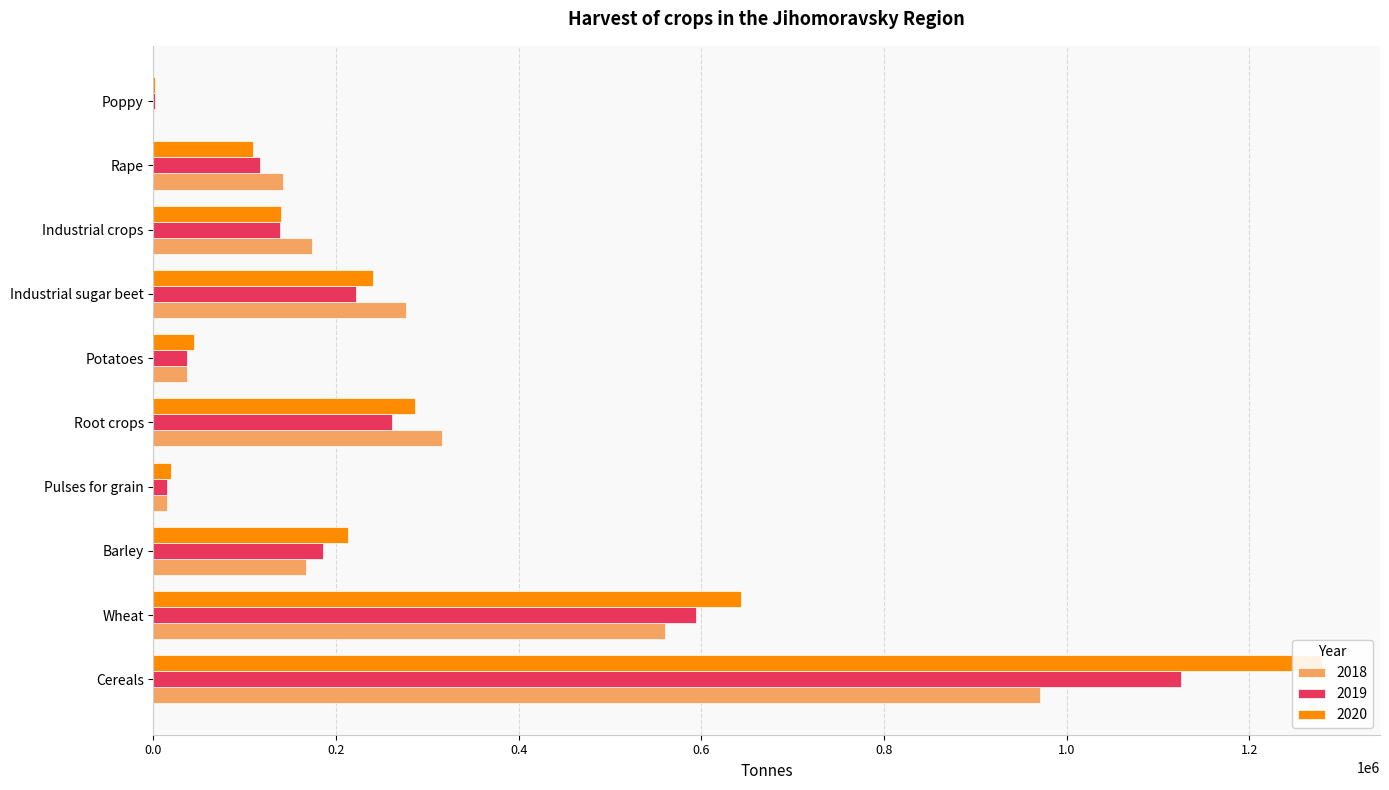

At which category is the sum across all series the highest?

Cereals